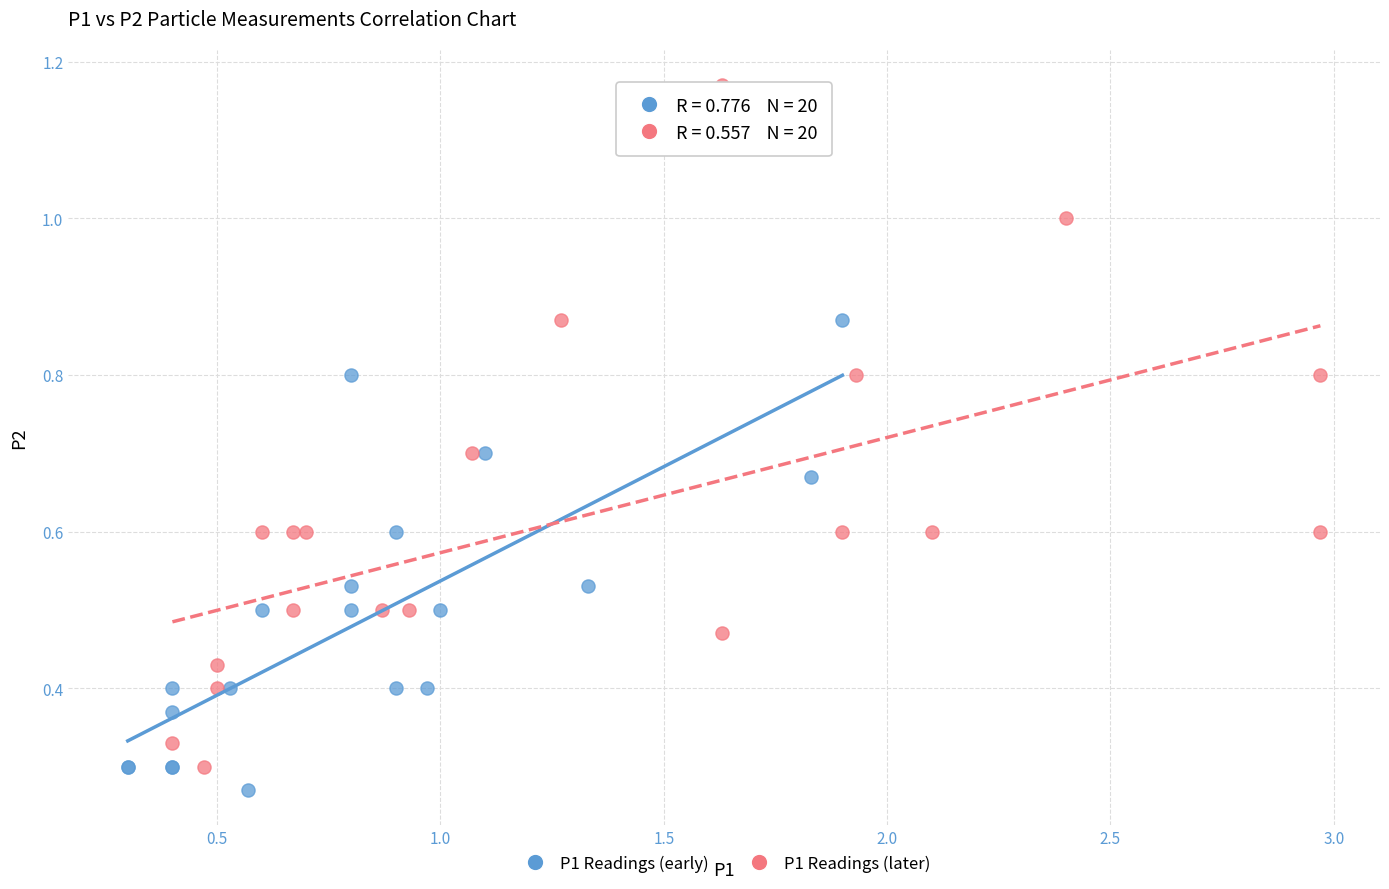

Which series contains the highest Y value?

P1 Readings (later)